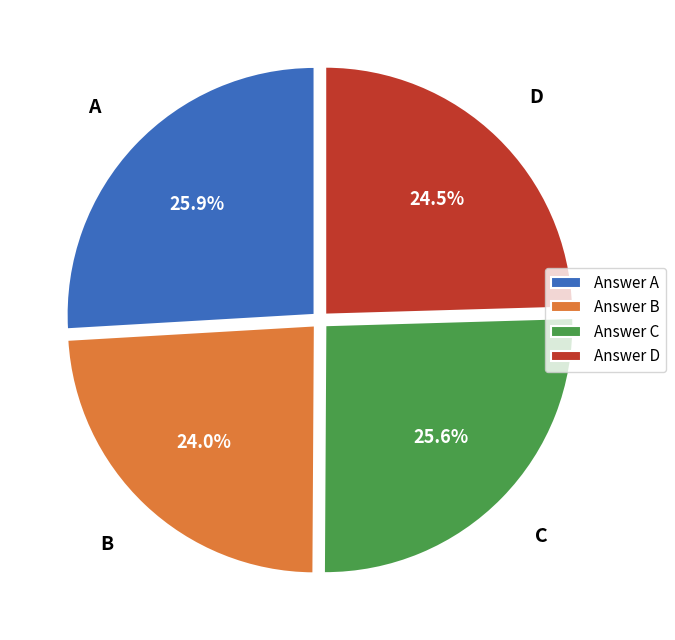

Is D the majority of the pie?

No